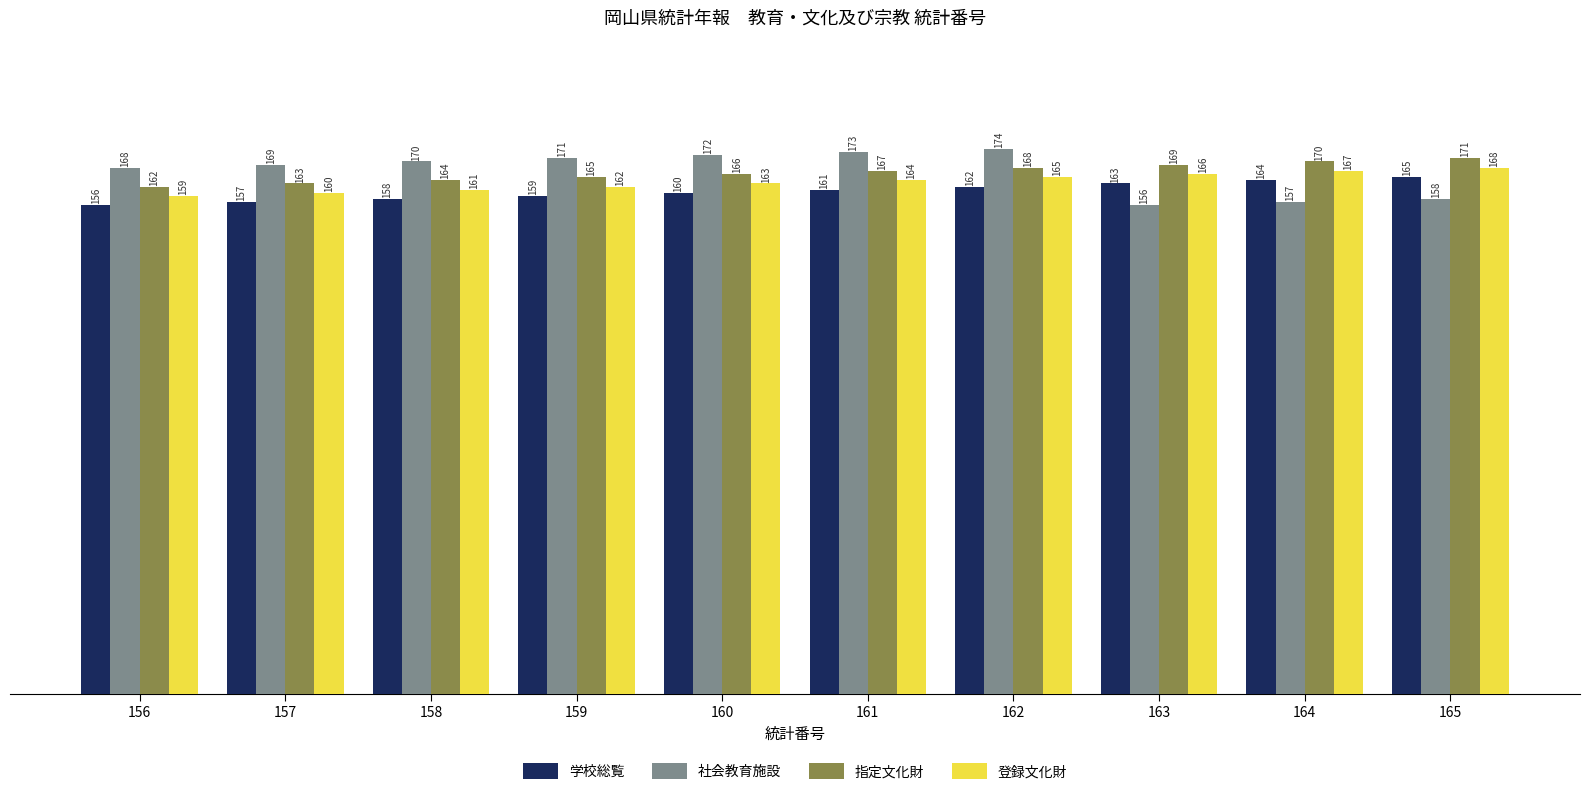

The value of 登録文化財 at 159 is 285. True or false?

False